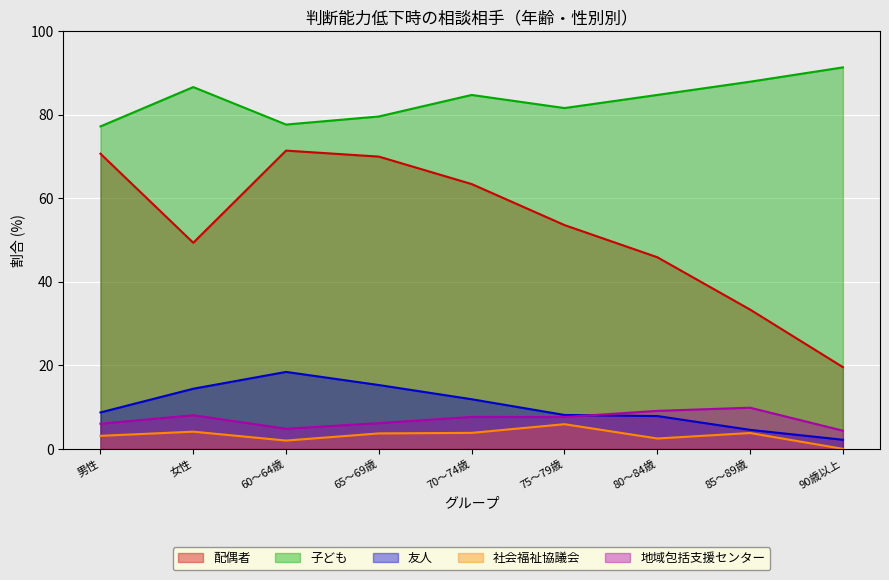

At which label is 子ども closest to 84?

70～74歳